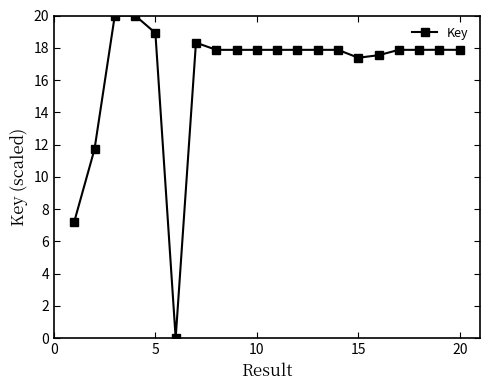

What is the average value?

16.4